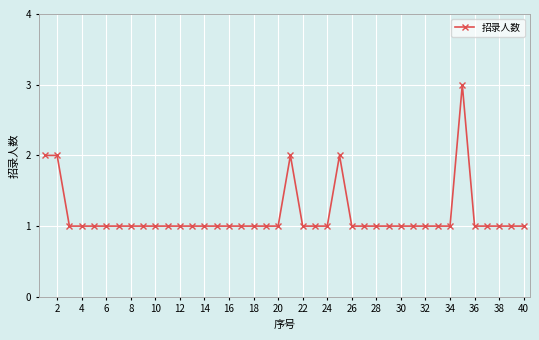

How many lines are shown in the chart?

1